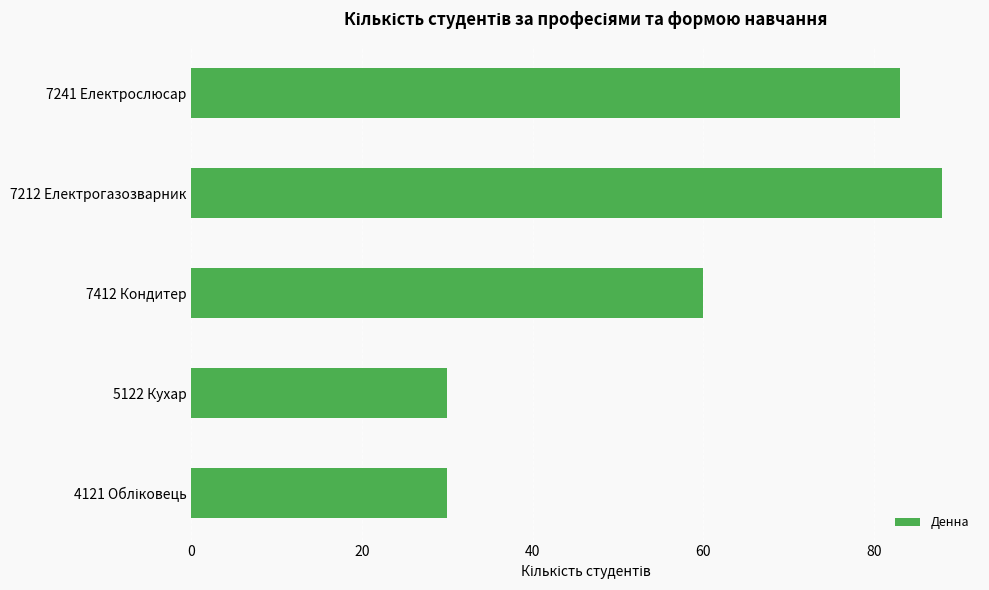

How many bars are there in total?

5